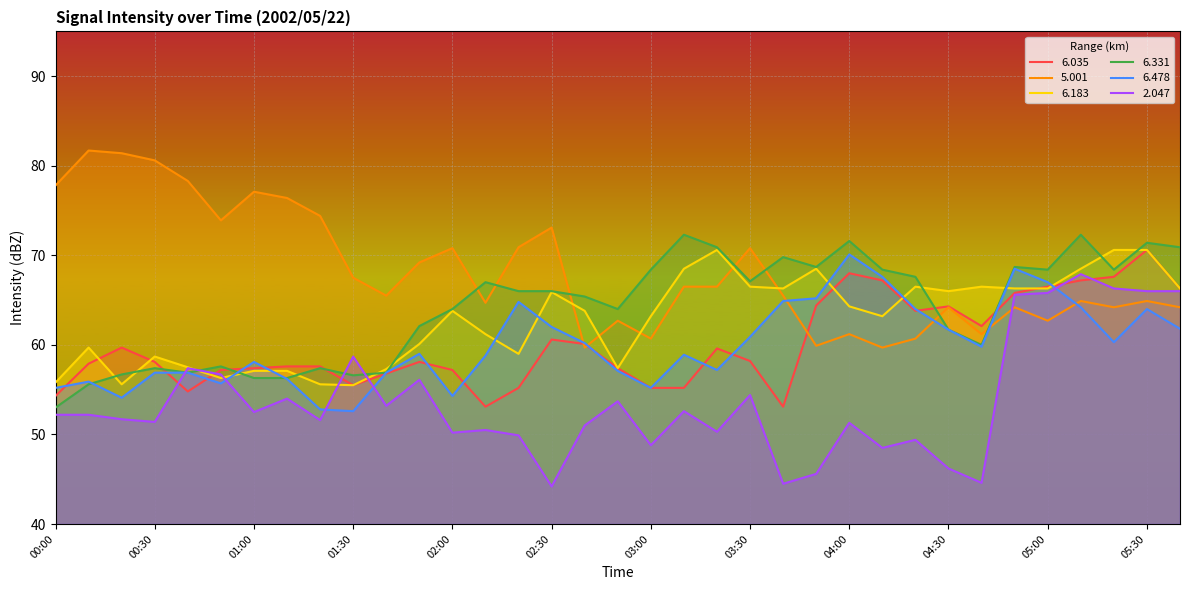

What is the difference between the 2.047 values at 00:10 and 03:40?

7.7